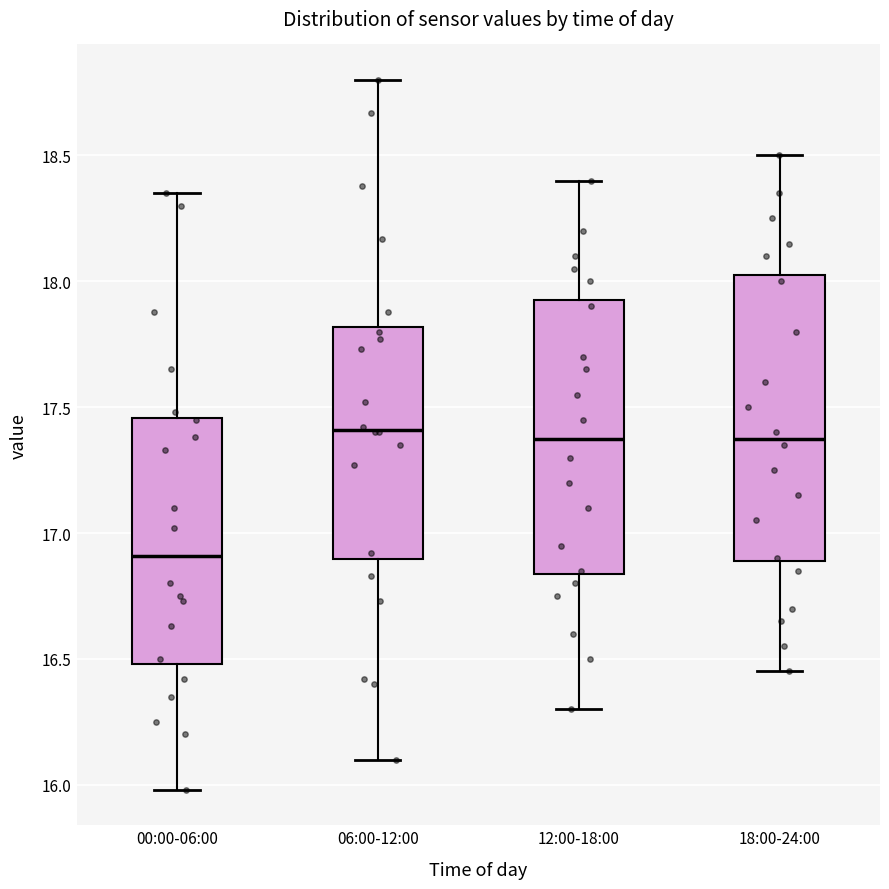

Comparing the boxes themselves (not the whiskers), which one is the tallest?

18:00-24:00